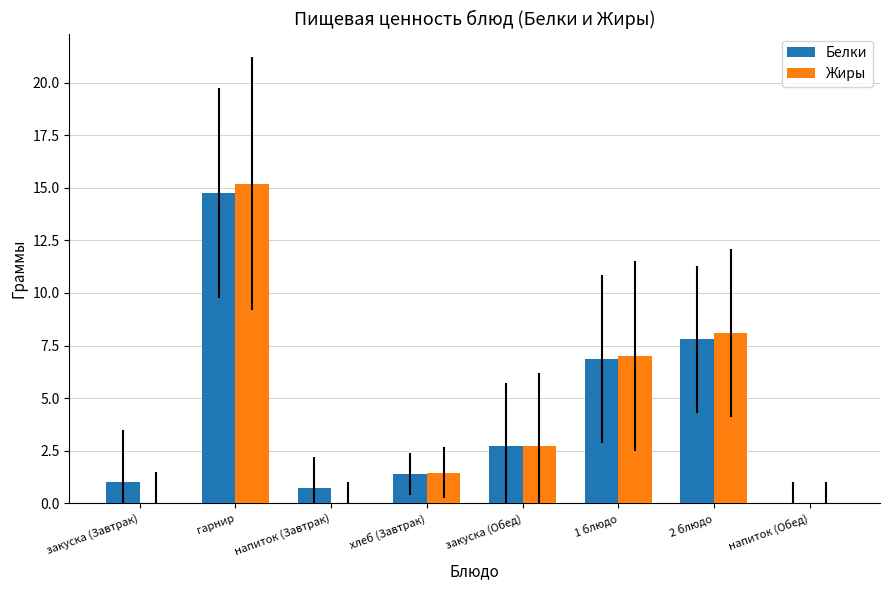

What are all the series names shown in the legend?

Белки, Жиры